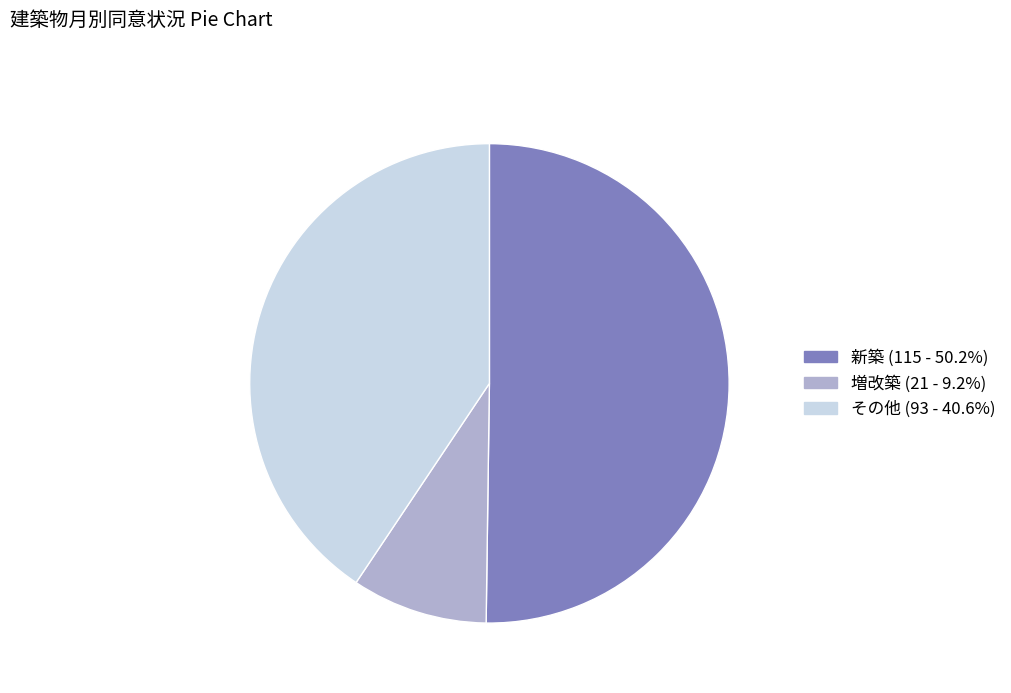

Is there any slice that represents more than half of the pie?

Yes